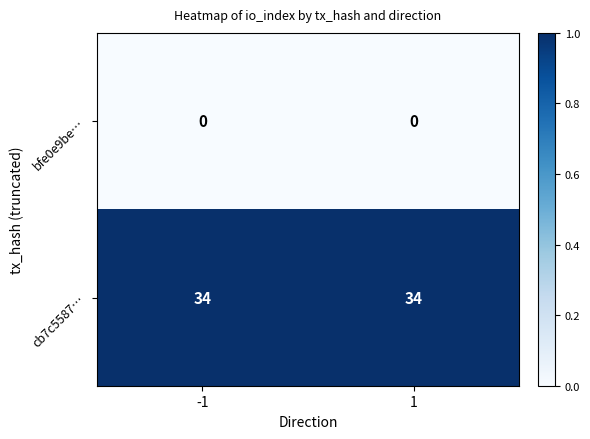

Which series has the largest total across all categories?

cb7c5587…